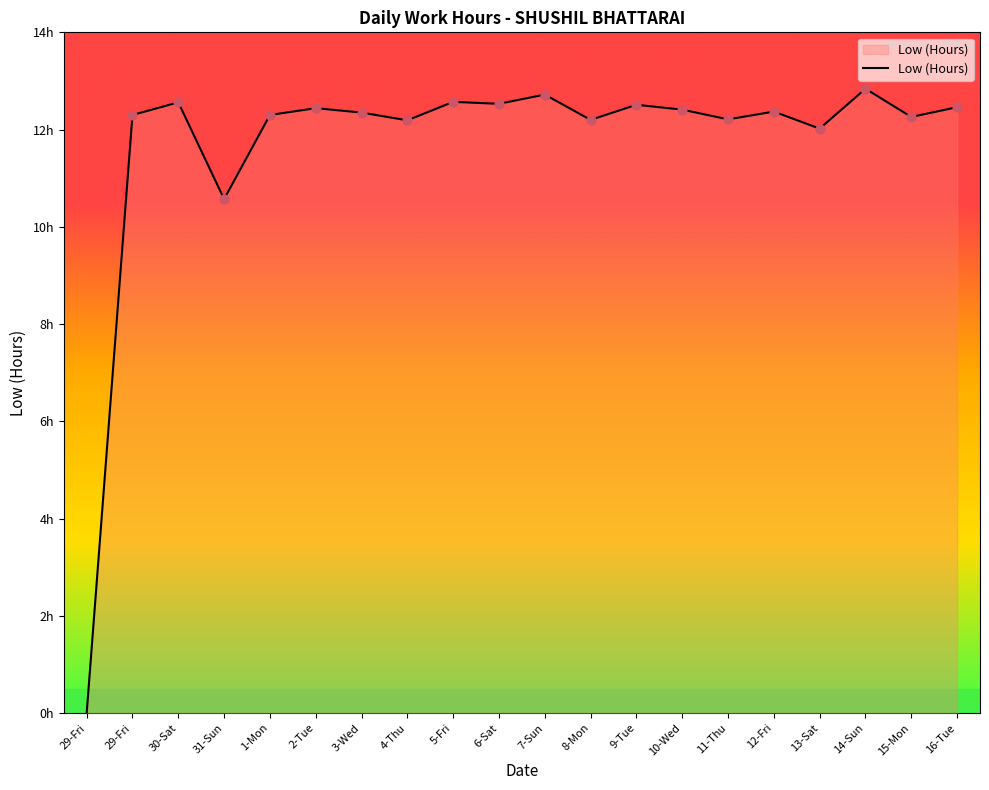

What is the change in value from 31-Sun to 14-Sun?

+2.3